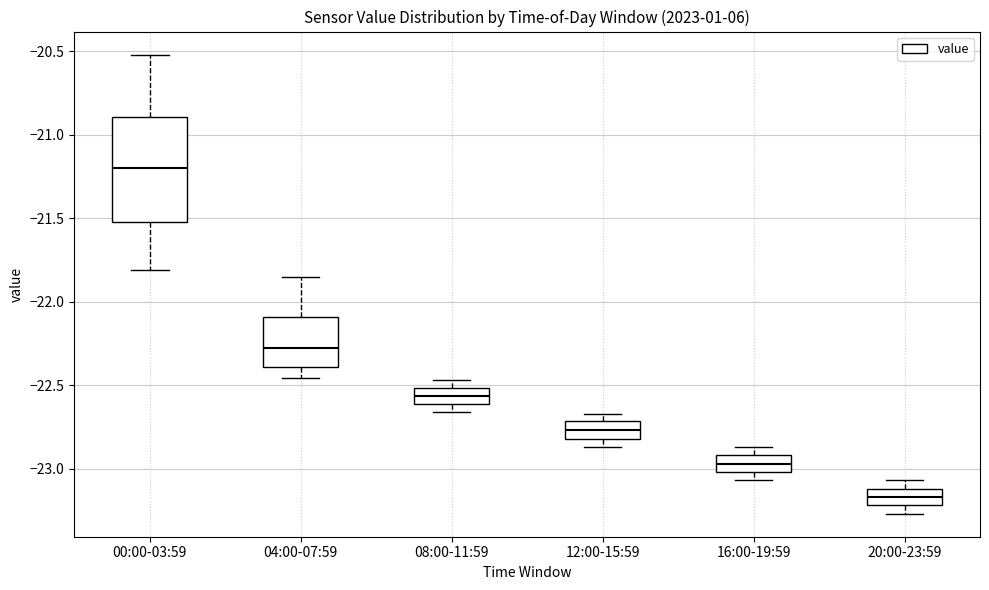

Where is the upper edge of the box for 12:00-15:59 on the y-axis? The values are not printed on the chart, so give them approximately, as read against the axis.

-22.70